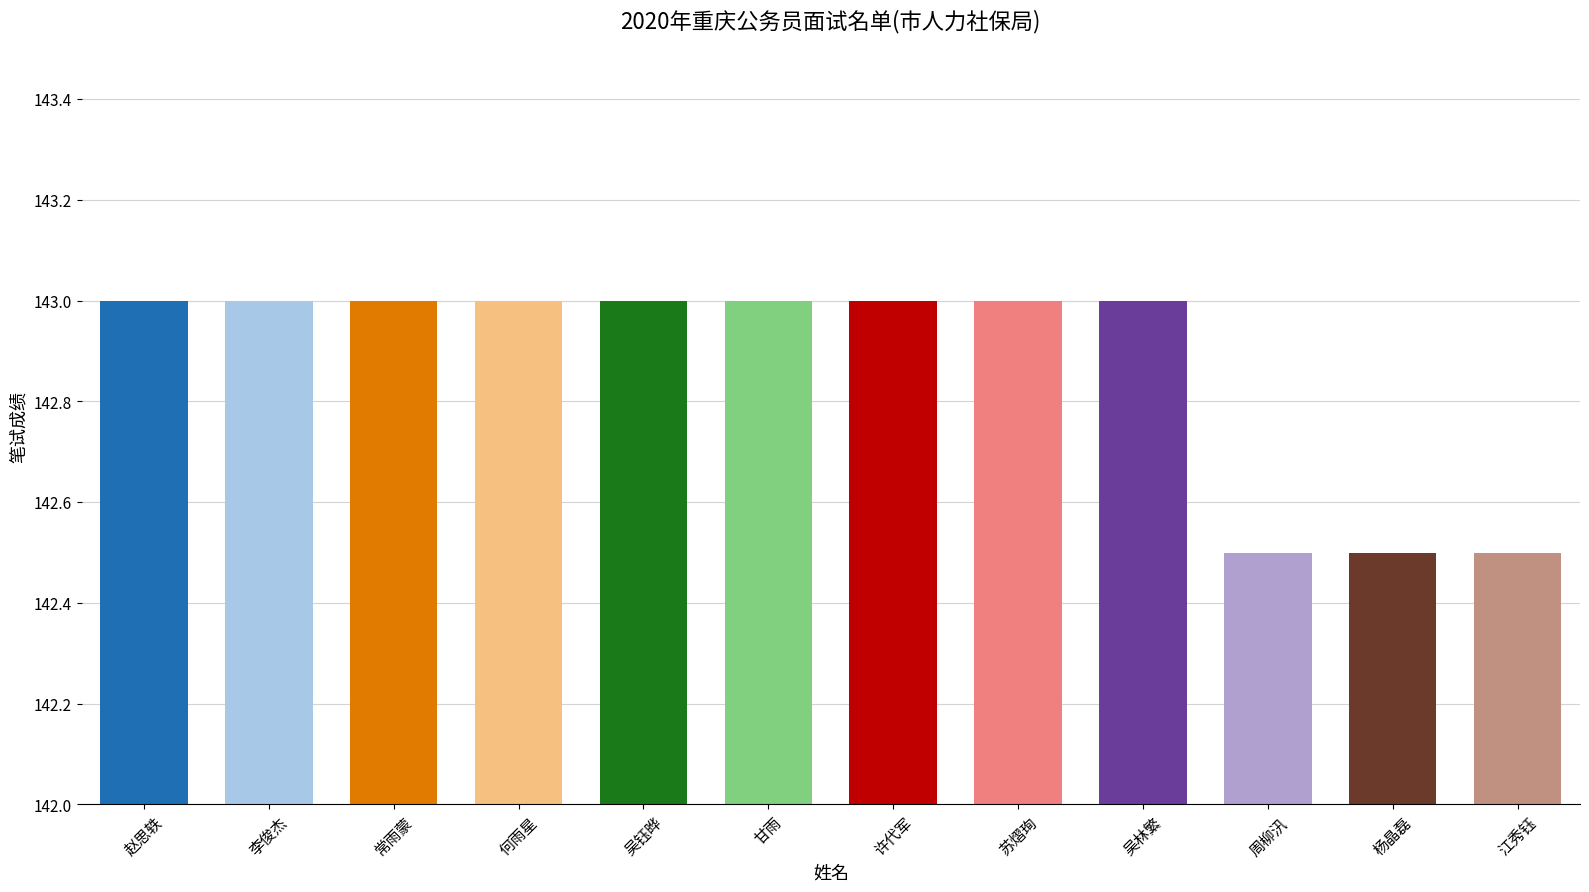

What is the label of the 1st bar from the right?

江秀钰